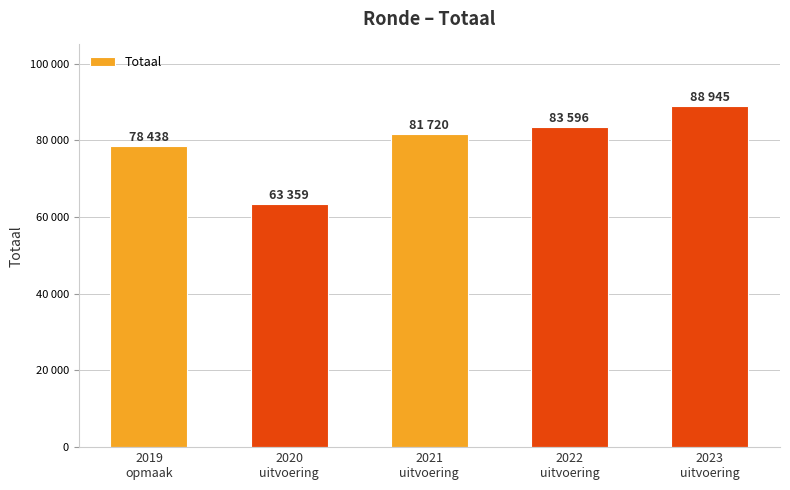

At which category does the chart reach its minimum across all series?

2020
uitvoering